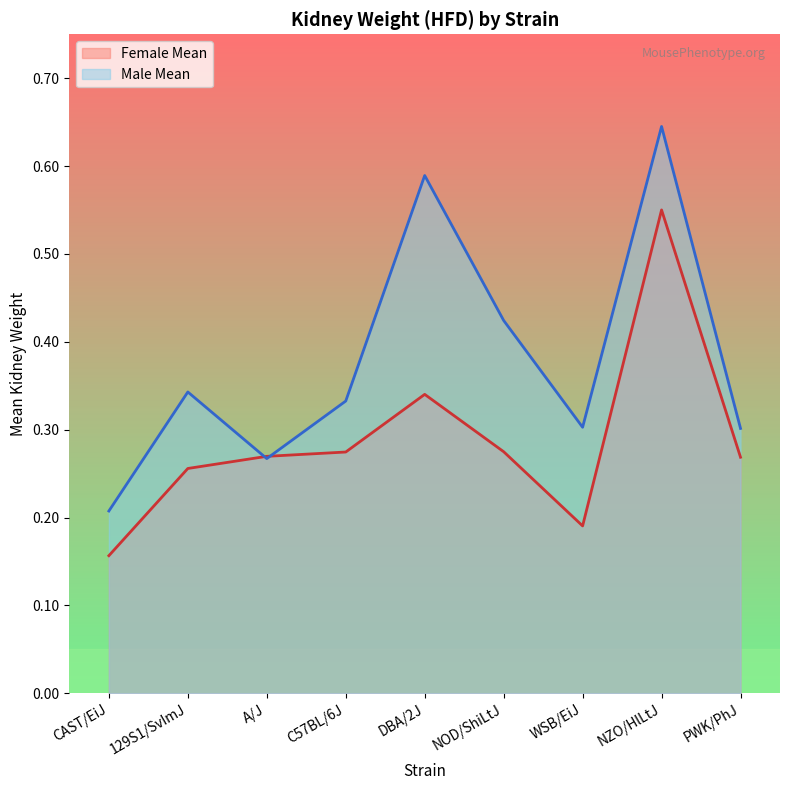

What is the sum of the Male Mean values at C57BL/6J and PWK/PhJ?

0.6